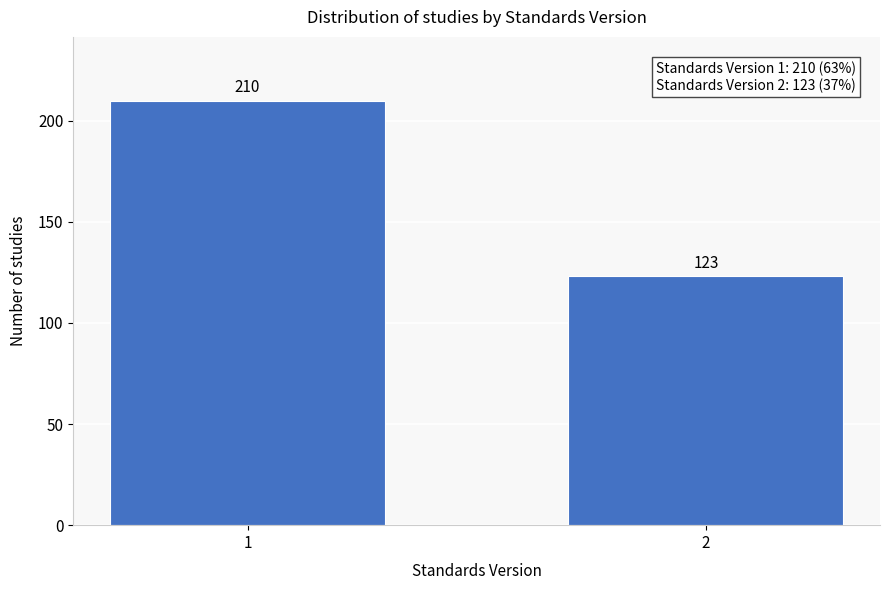

Reading left to right, extract all data points from this chart.

1=210	2=123